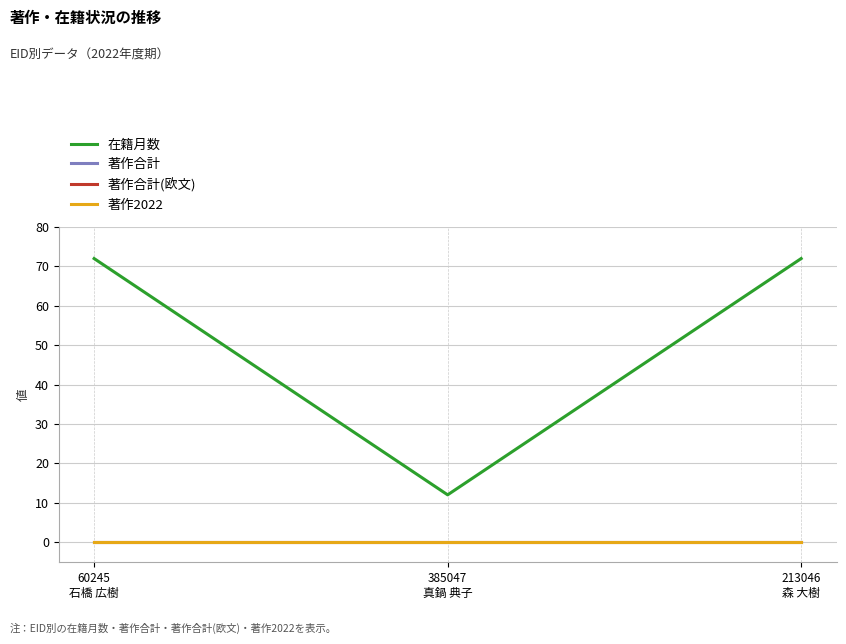

At which label does 著作合計(欧文) reach its minimum?

60245
石橋 広樹